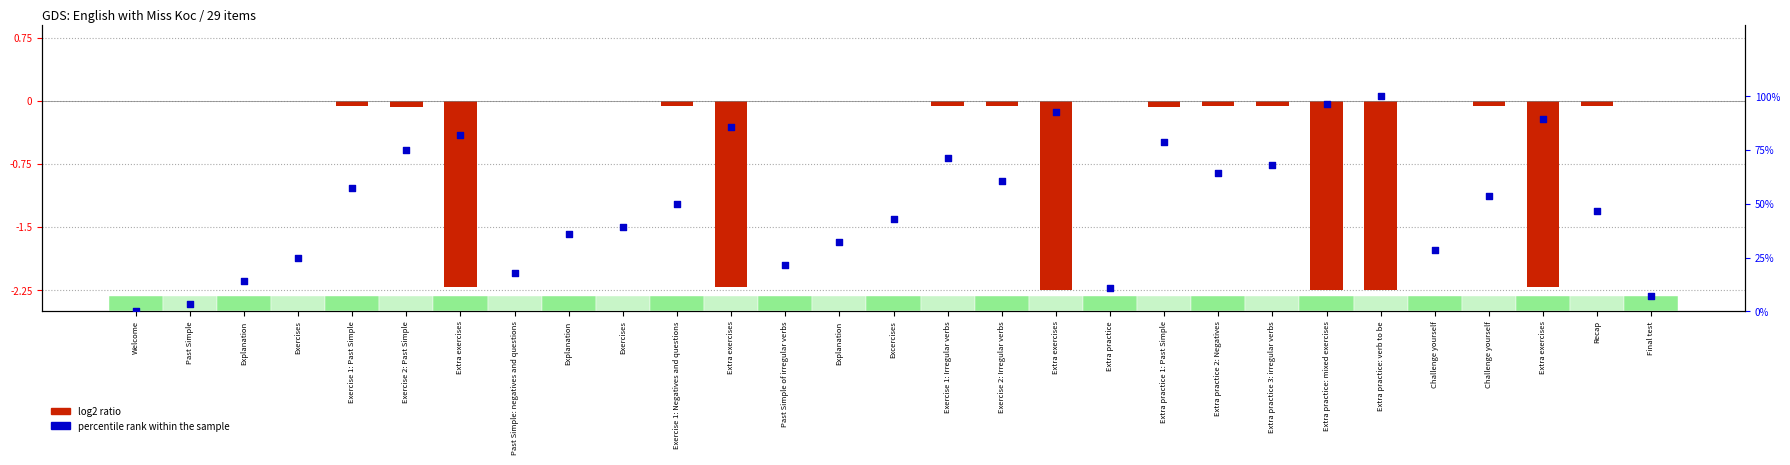

Which series contains the lowest Y value?

log2 ratio